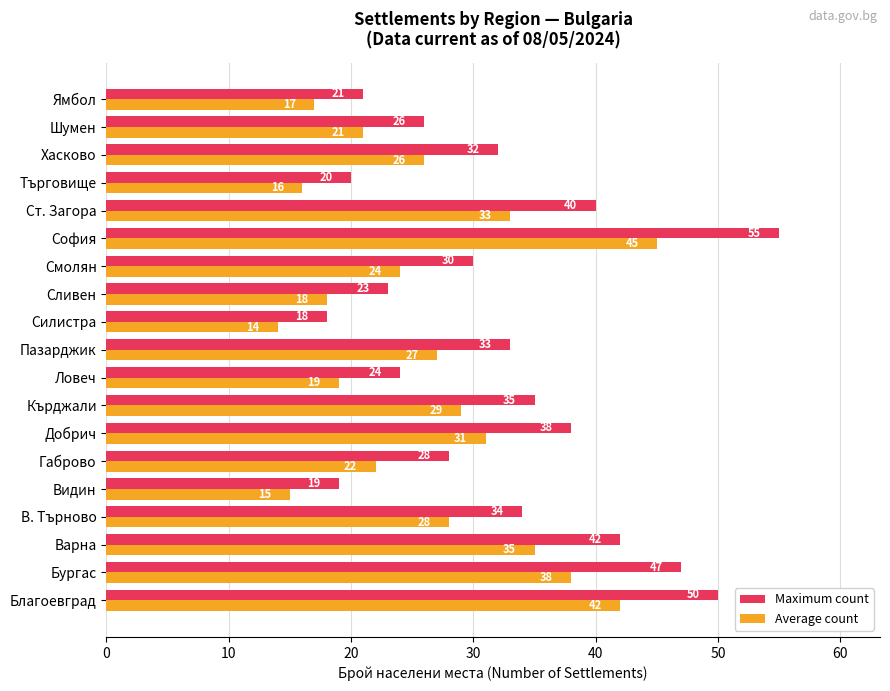

Which series has the widest spread of values?

Maximum count